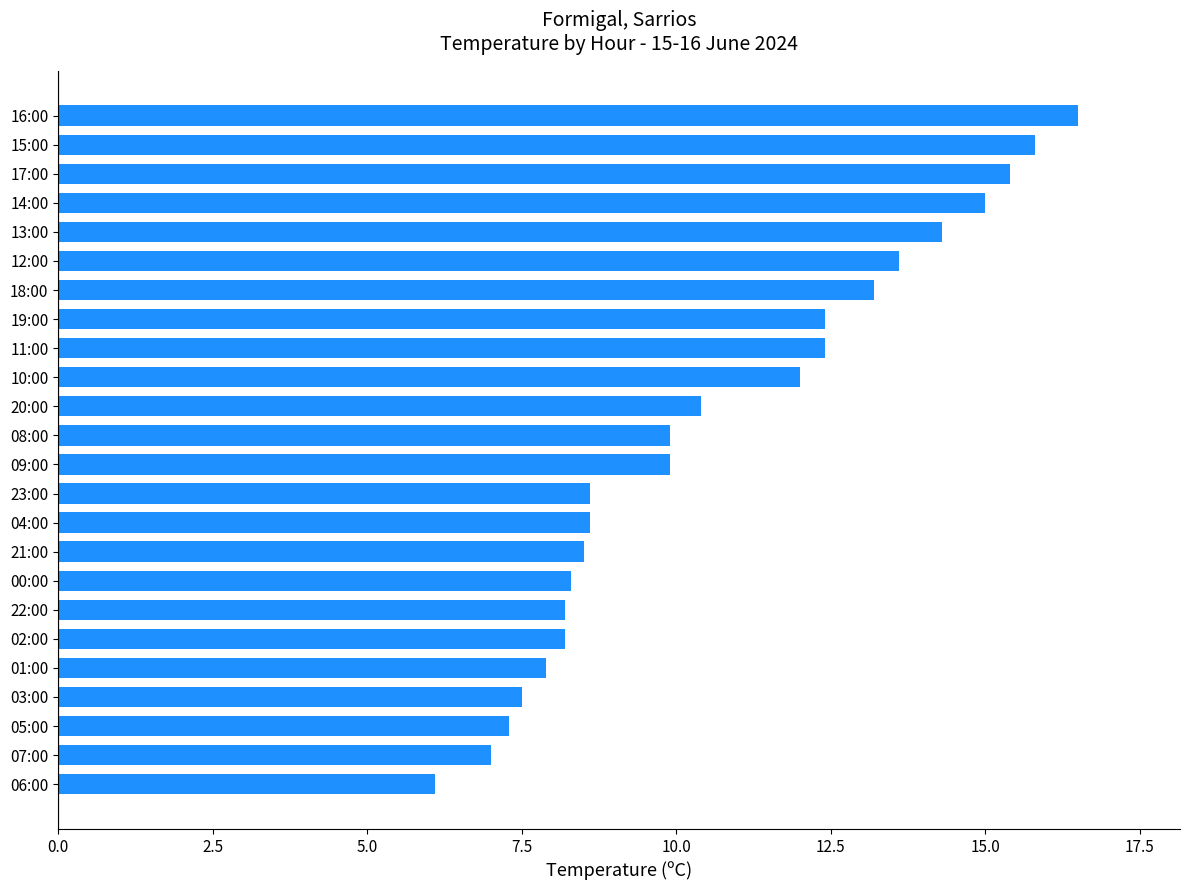

What is the sum of all values?

257.0